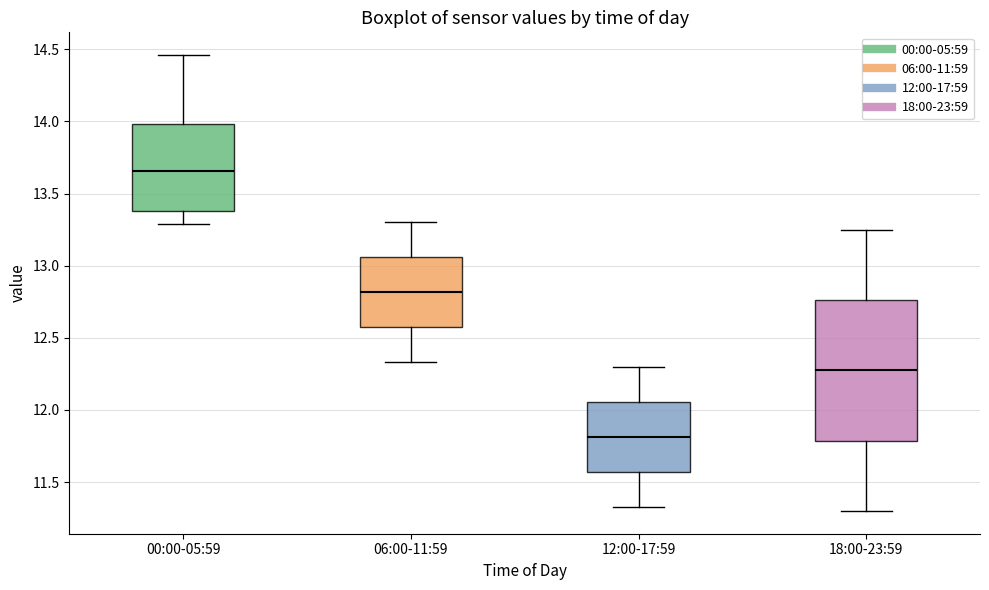

Where does the median line of the box for 12:00-17:59 sit on the y-axis? The values are not printed on the chart, so give them approximately, as read against the axis.

11.80